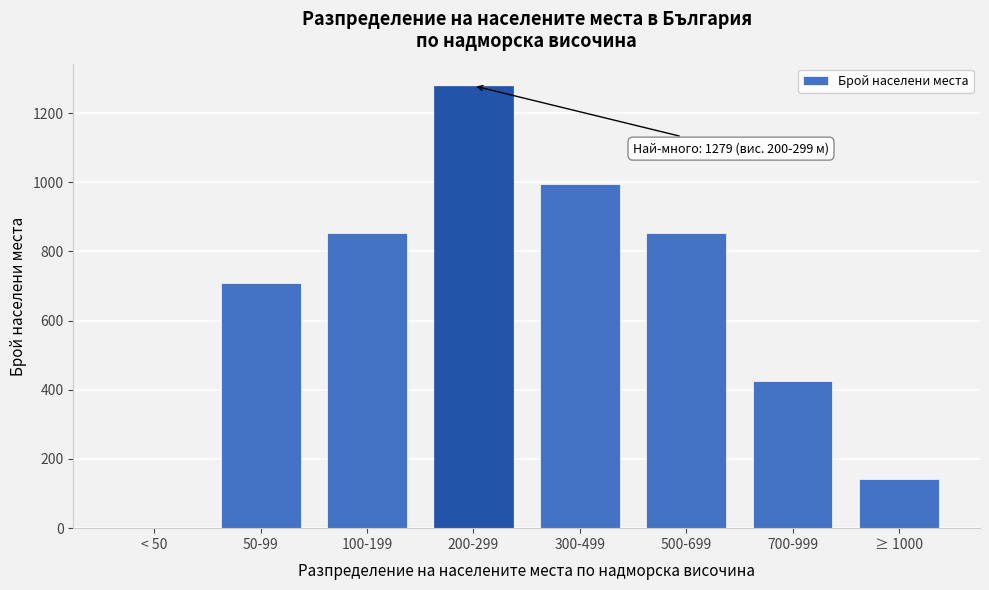

Which has a higher value, 500-699 or 300-499?

300-499